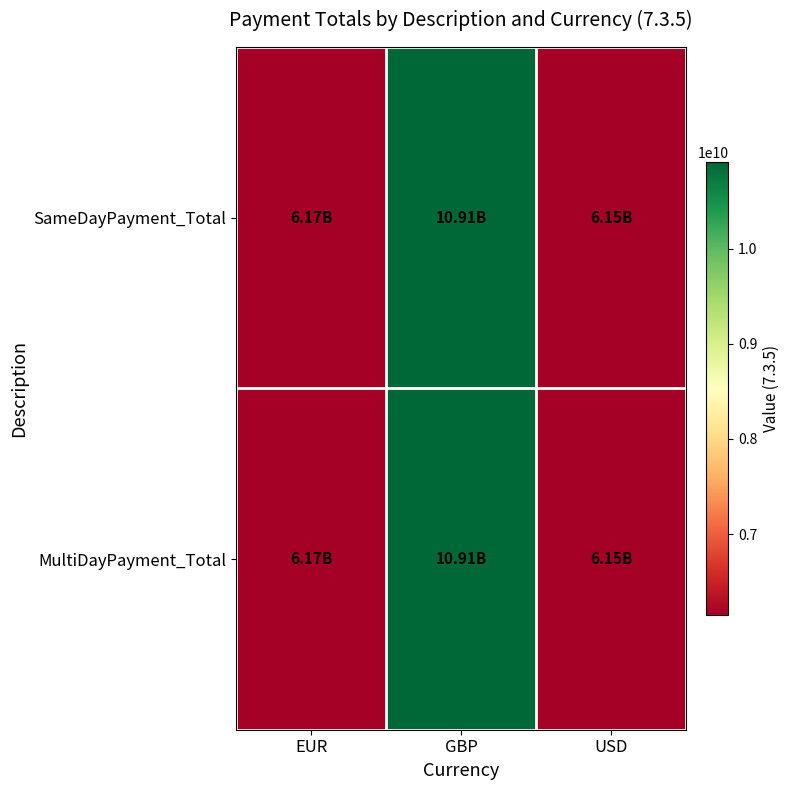

Which series has the largest range (max minus min)?

SameDayPayment_Total